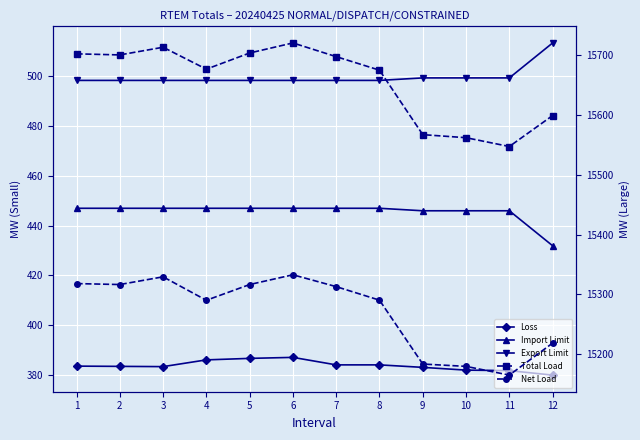

At which category does the chart reach its peak across all series?

6